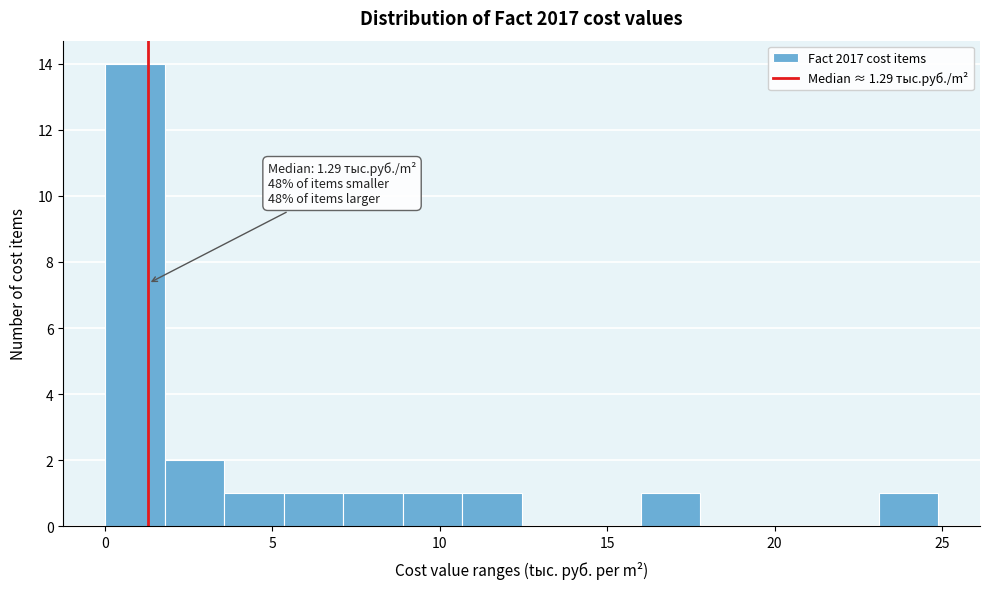

Read against the x-axis, roughly where is the centre of the tallest bar?

1.0